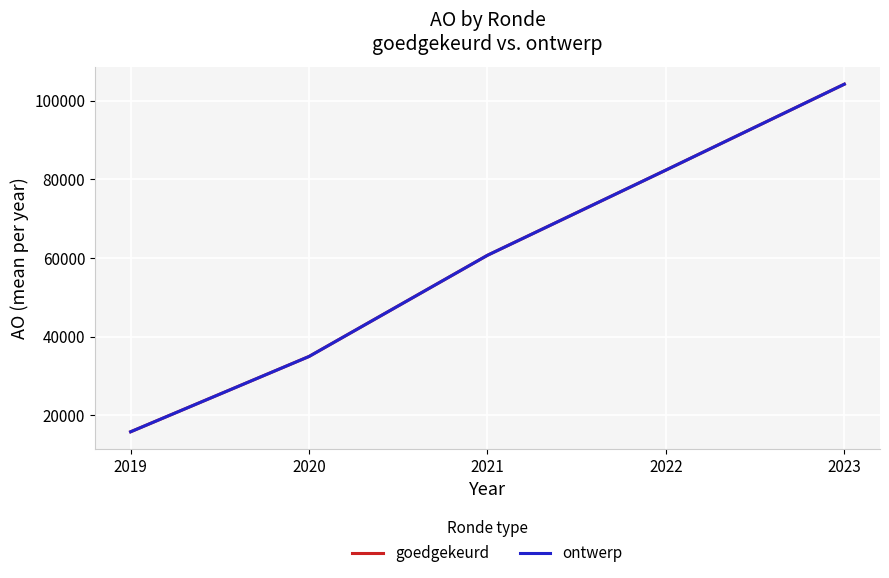

Where does the goedgekeurd series first go above 60682?

2022